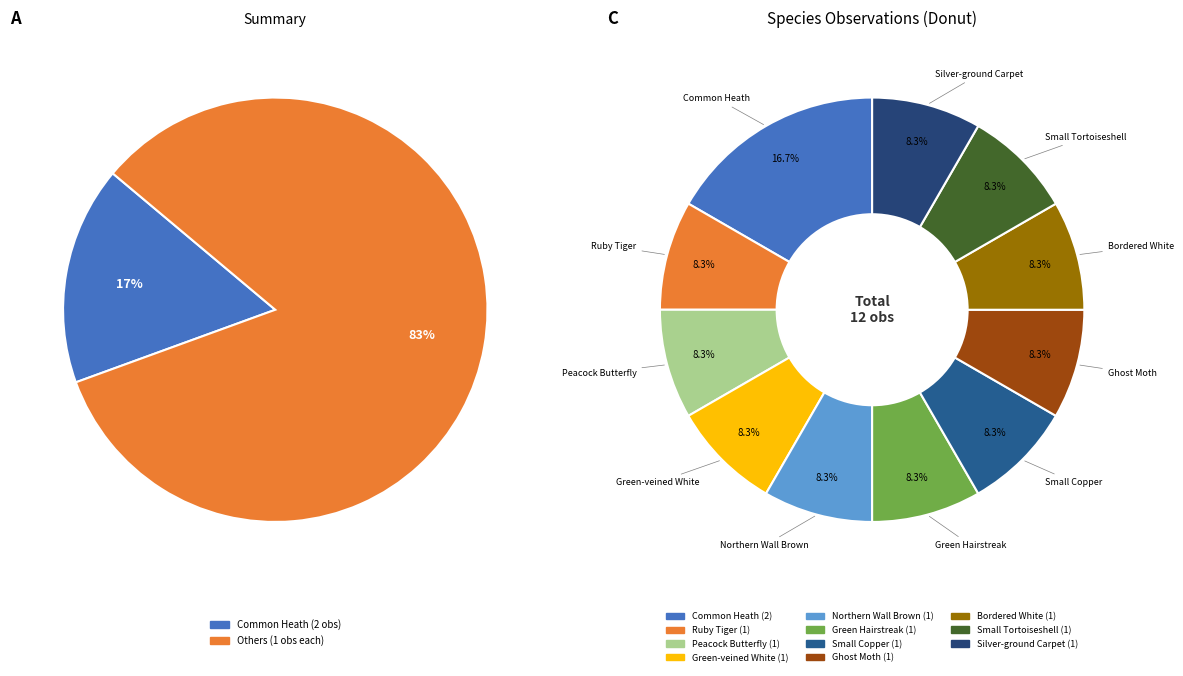

Which category has the smallest portion of the pie?

Ruby Tiger